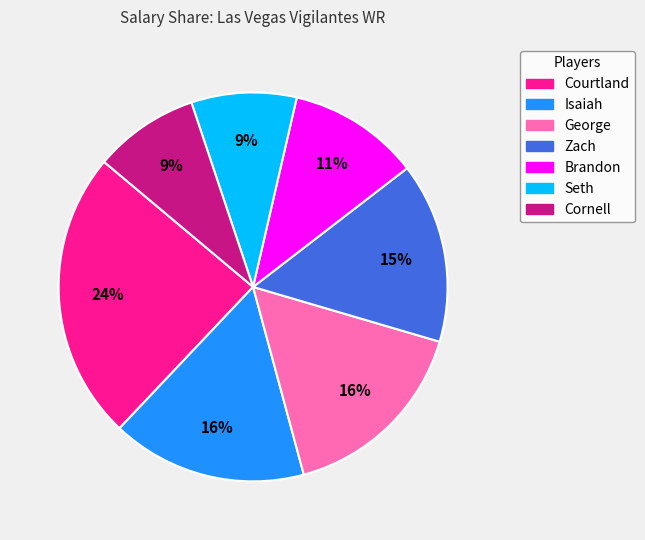

Which category has the biggest portion of the pie?

Courtland